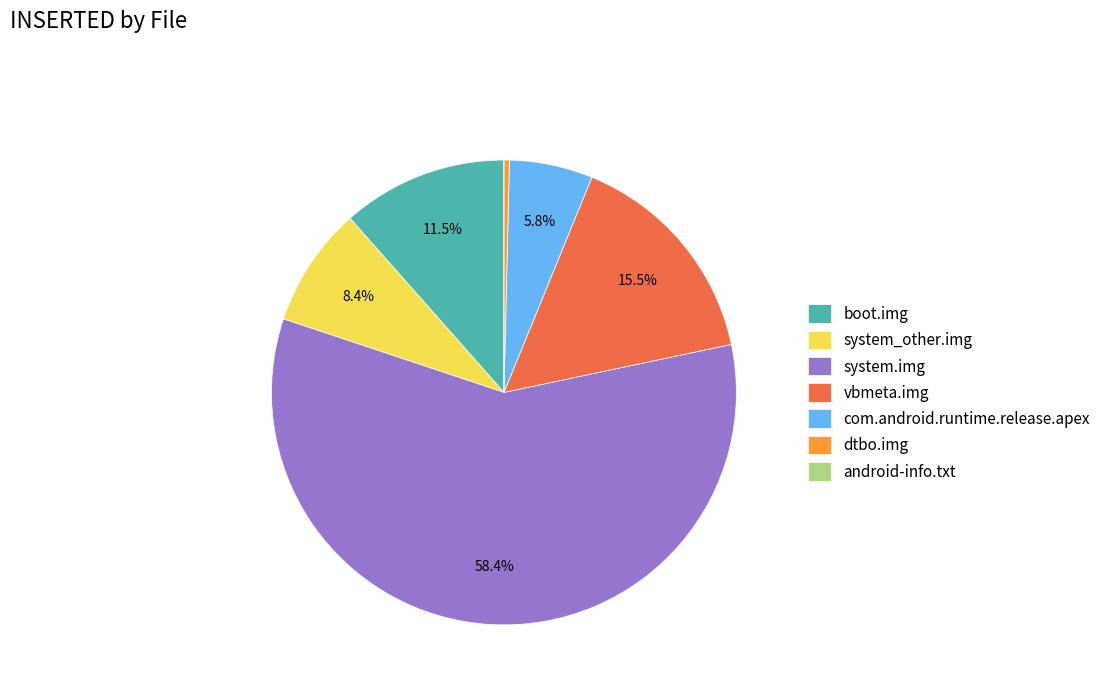

The boot.img slice represents 19% of the pie. True or false?

False